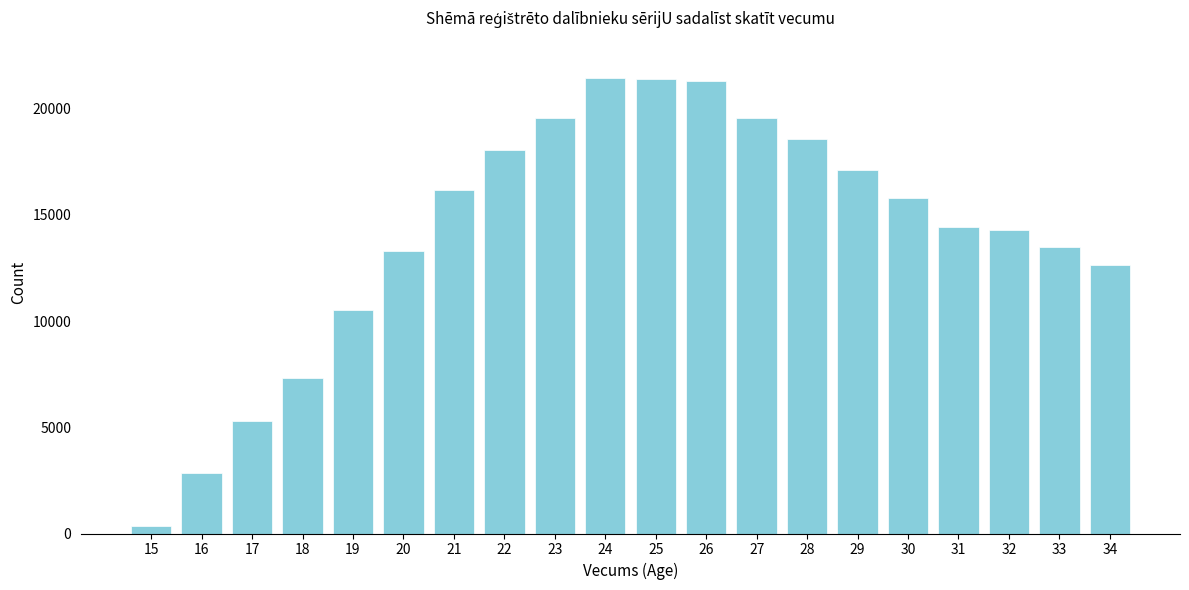

What is the approximate value at 18?

7319